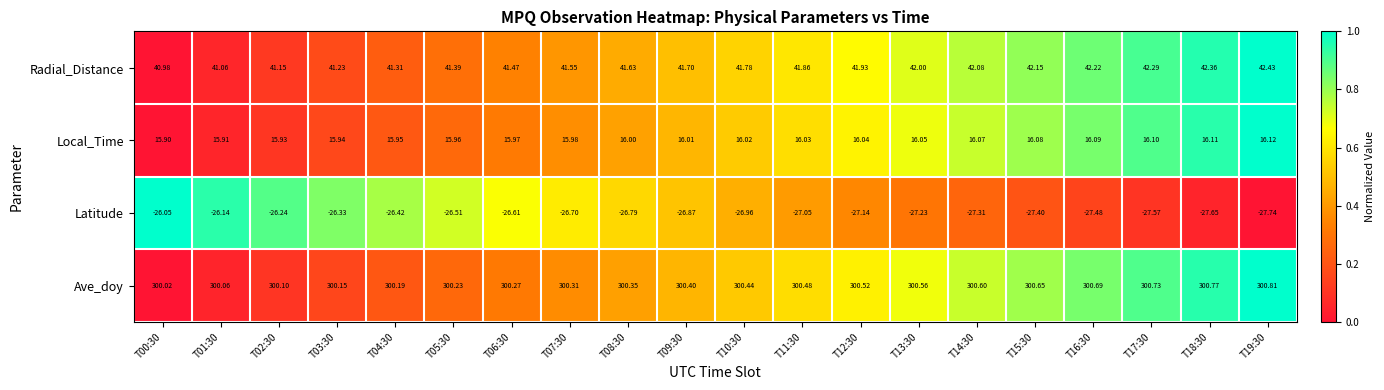

Which series has the widest spread of values?

Latitude